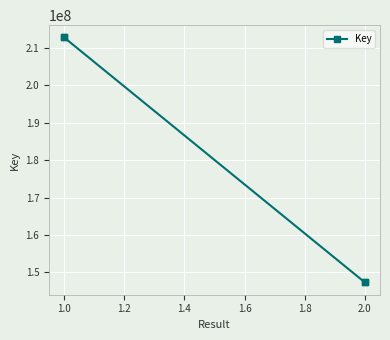

What is the smallest value displayed?

147309271